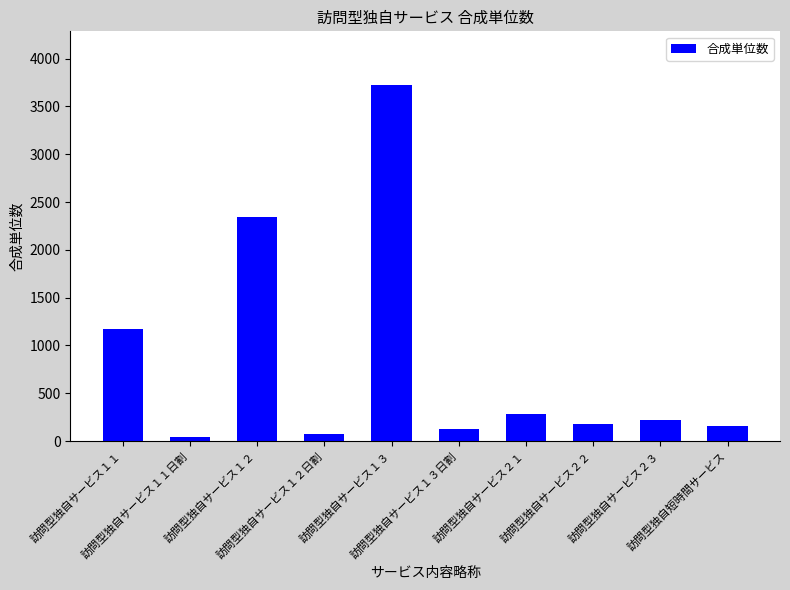

What is the maximum value shown in the chart?

3727